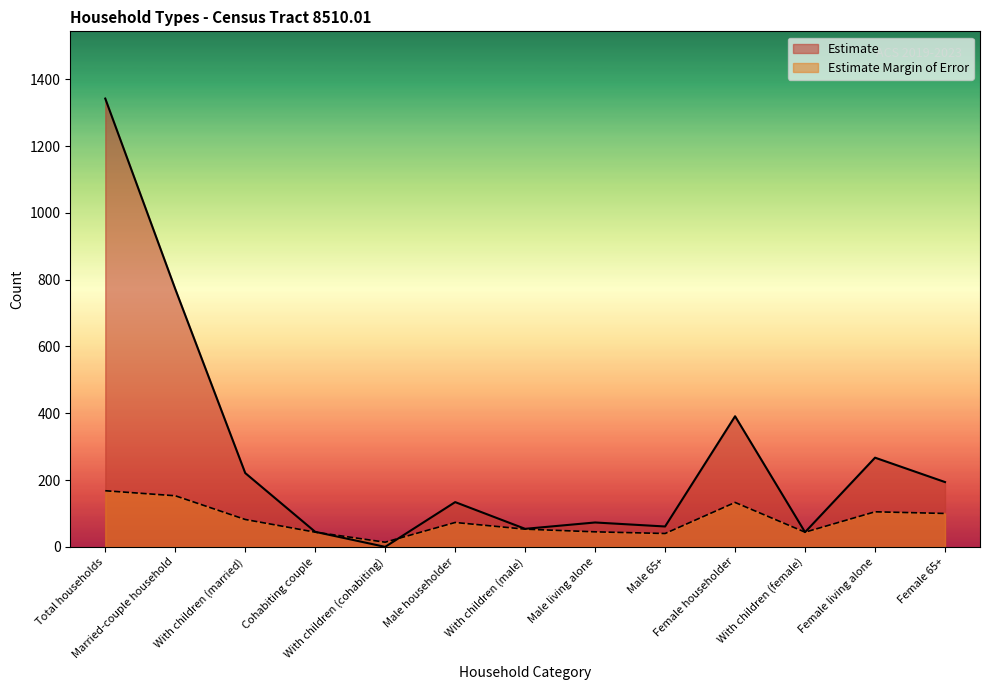

How many times do Estimate and Estimate Margin of Error cross each other?

2